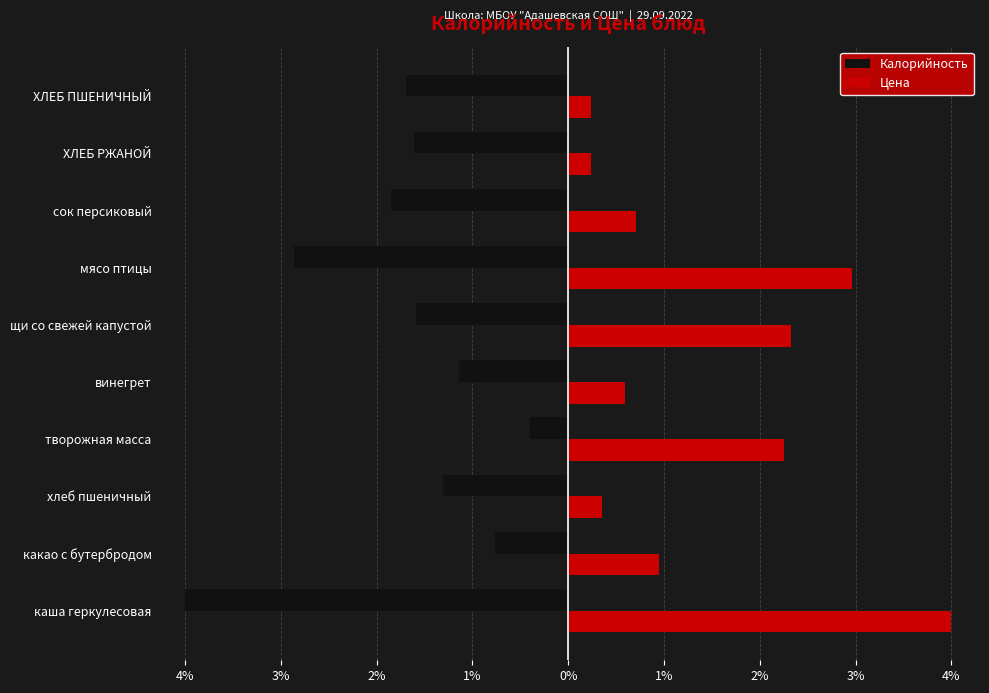

What are all the series names shown in the legend?

Калорийность, Цена